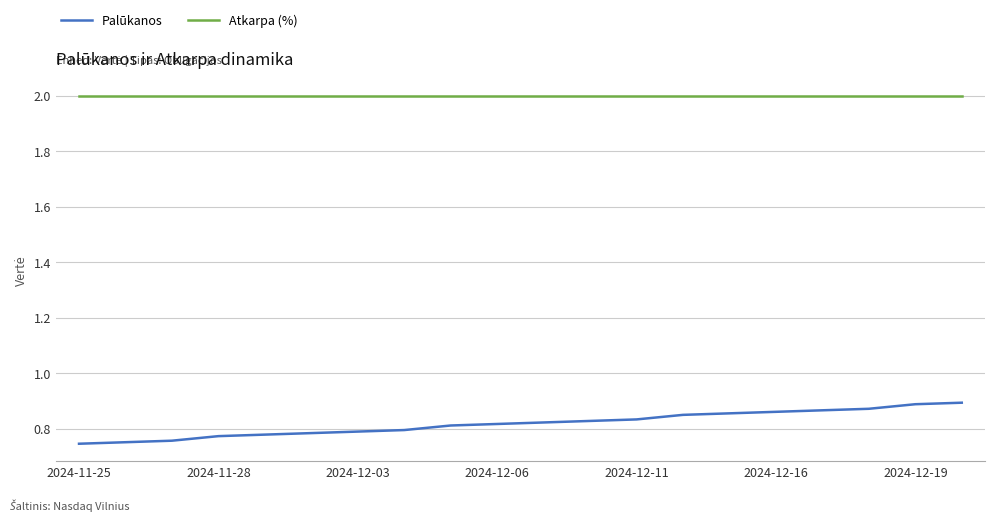

Is this an area chart (filled region under the line)?

No